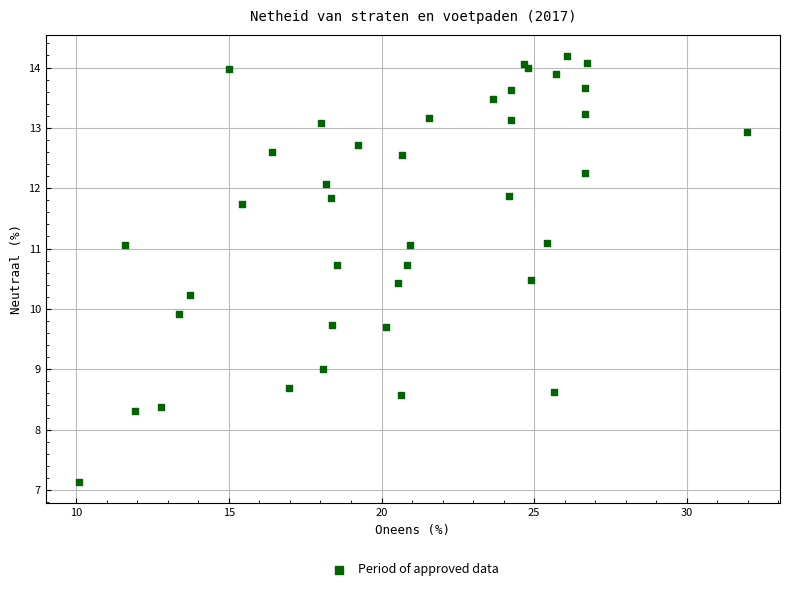

What Y value in the scatter plot is closest to 10?

9.9